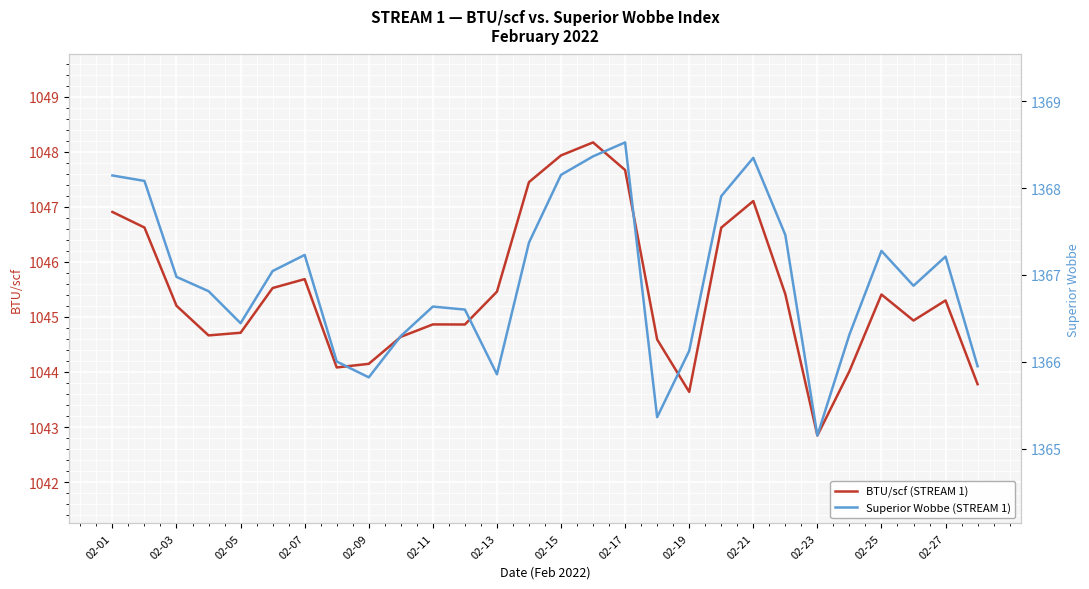

Which series has the largest range (max minus min)?

BTU/scf (STREAM 1)